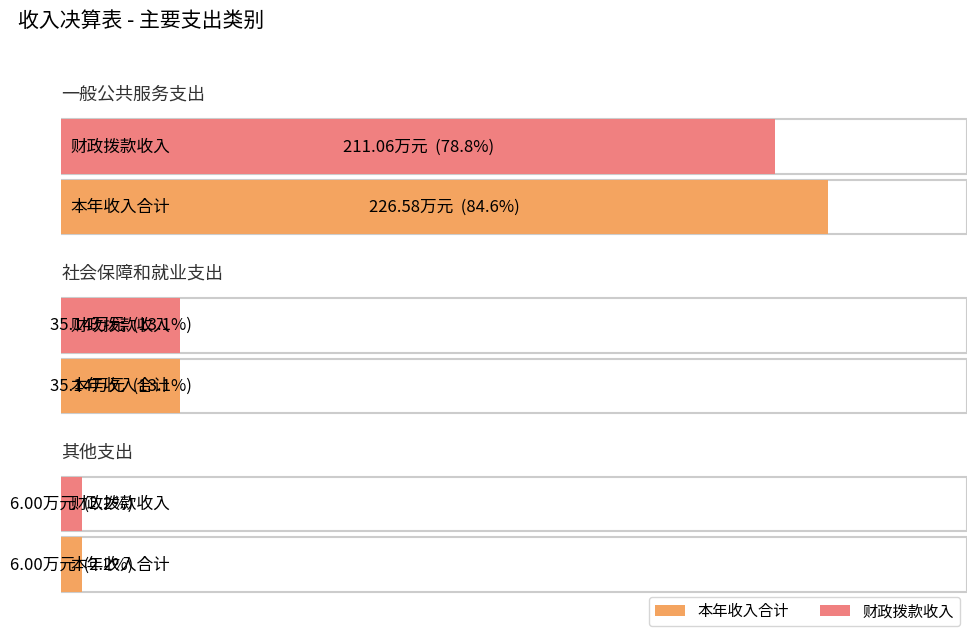

What are all the series names shown in the legend?

本年收入合计, 财政拨款收入